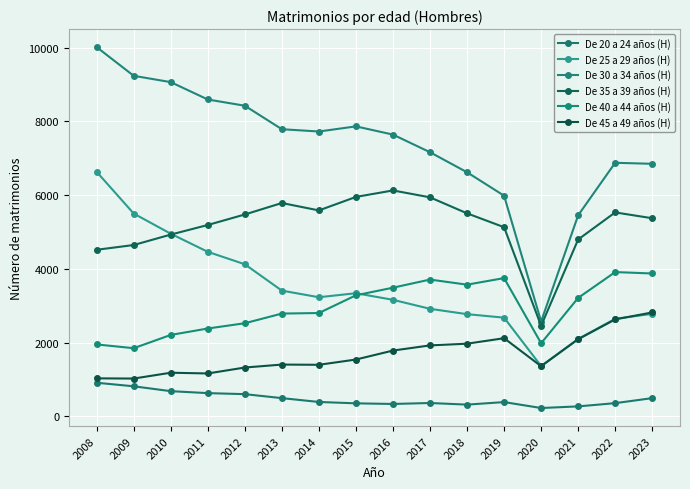

List the labels in order of De 25 a 29 años (H) value, largest first.

2008, 2009, 2010, 2011, 2012, 2013, 2015, 2014, 2016, 2017, 2023, 2018, 2019, 2022, 2021, 2020